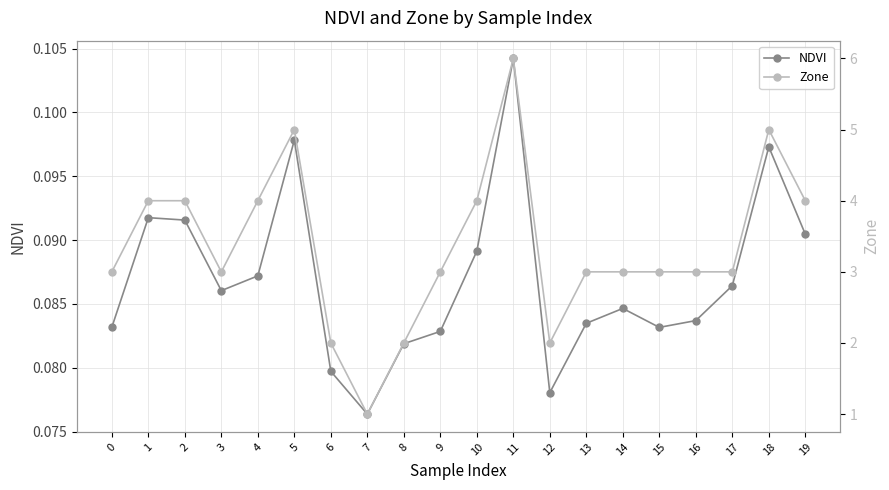

What is the difference between the second highest and second lowest values in the Zone series?

3.0